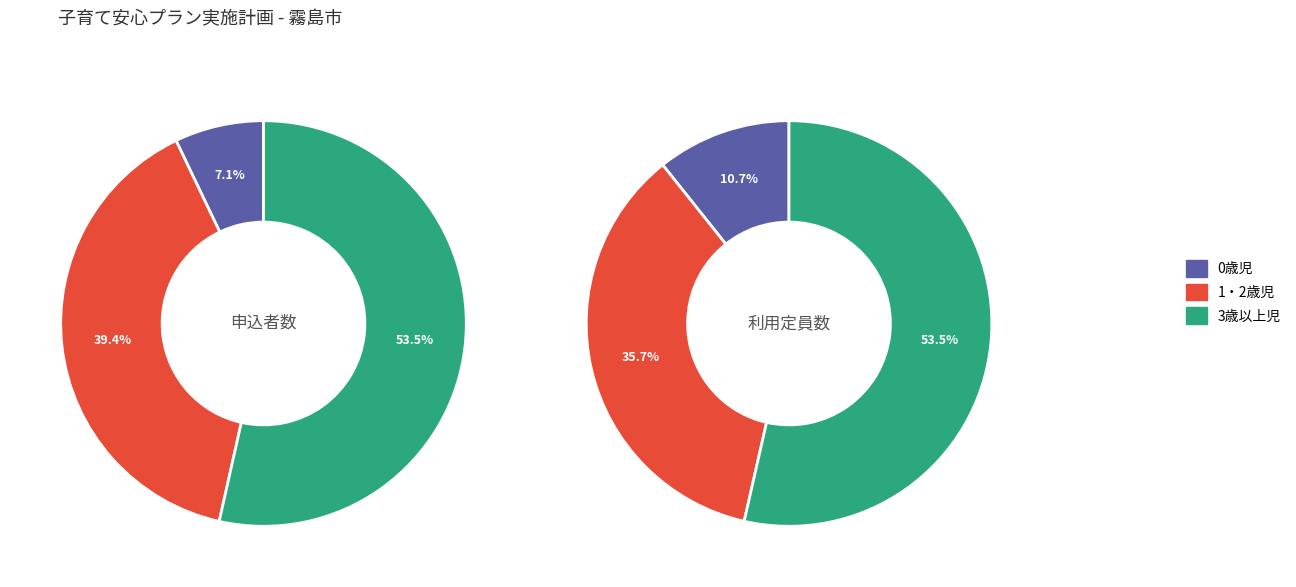

Is it true that 3歳以上児 is 54% of the pie?

True